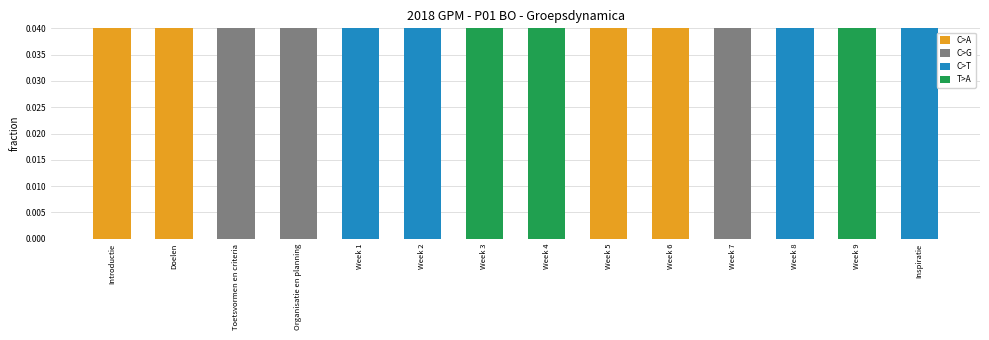

Count the values in the range 0 to 1.

14